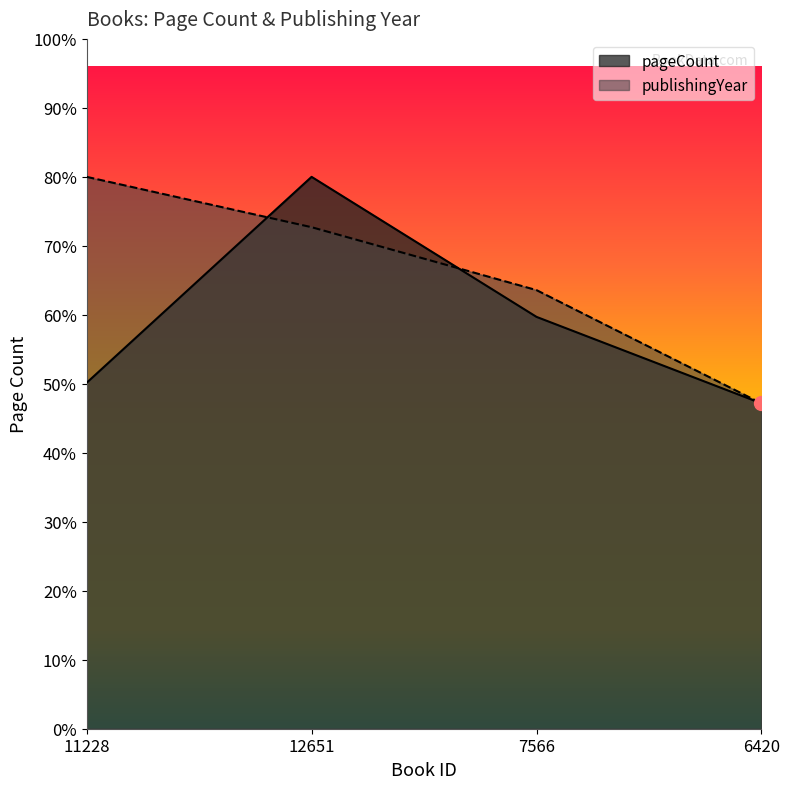

What are all the series names shown in the legend?

pageCount, publishingYear